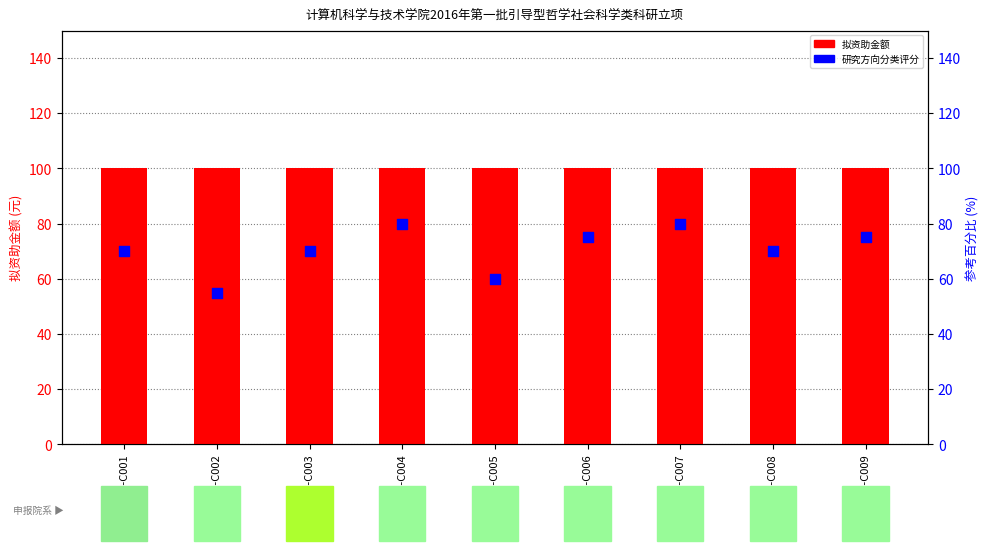

Which series has the largest total across all categories?

拟资助金额